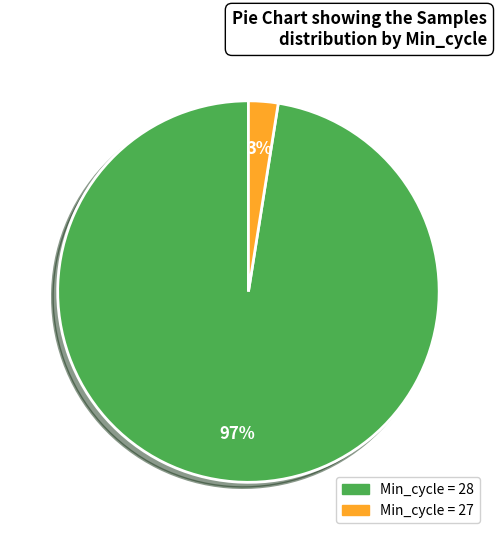

Which slice is the largest?

Min_cycle = 28